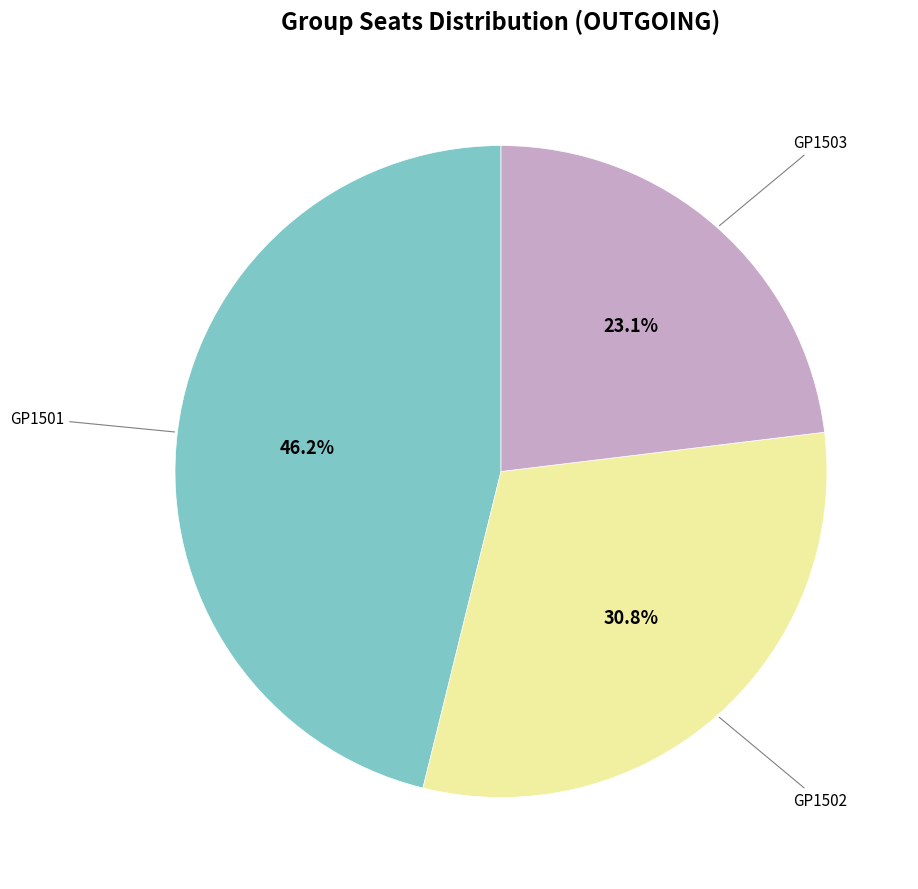

Is there a majority slice in this chart?

No